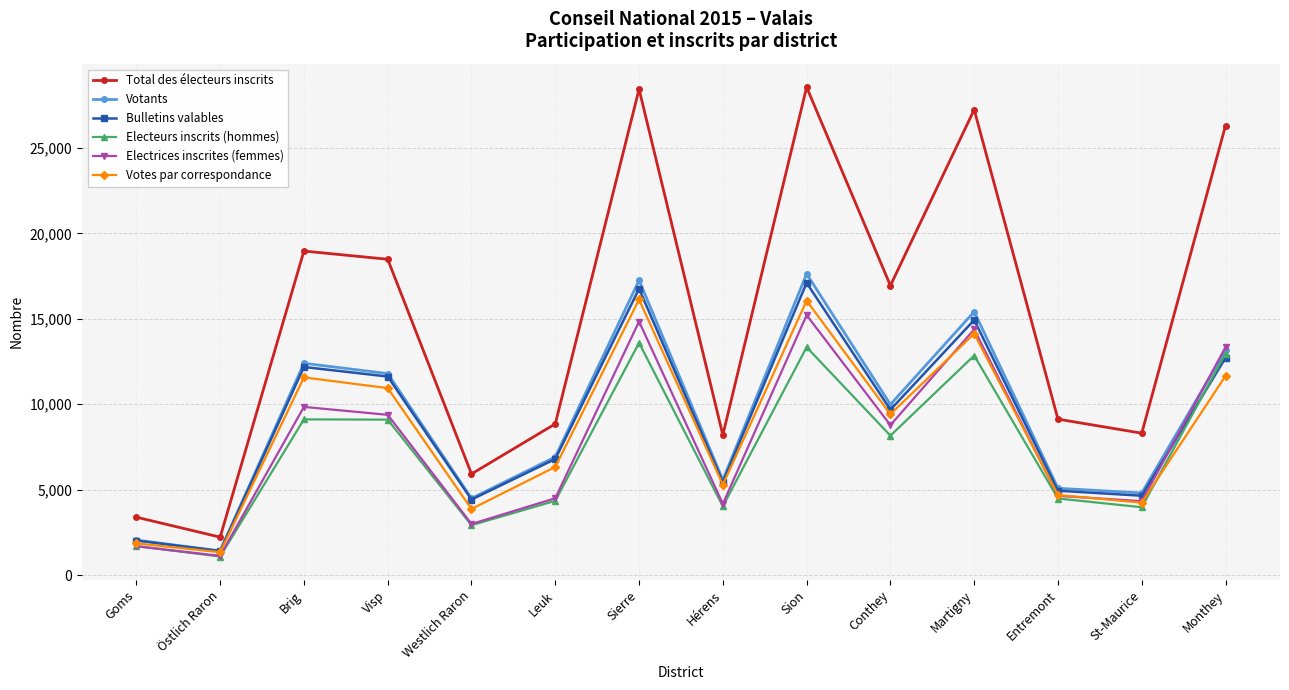

Which series changed the most between Östlich Raron and Visp?

Total des électeurs inscrits